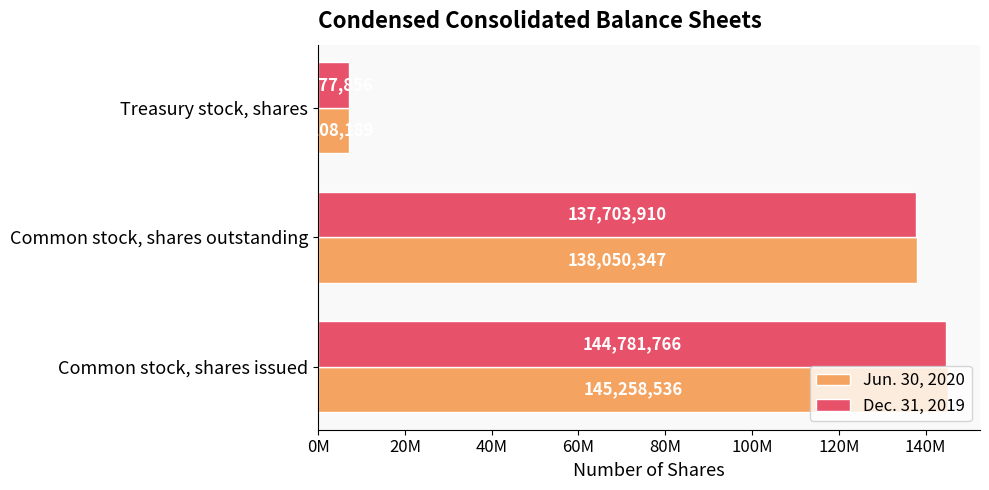

Reading left to right, what are all the values shown in this chart?

Jun. 30, 2020: 145258536	138050347	7208189
Dec. 31, 2019: 144781766	137703910	7077856